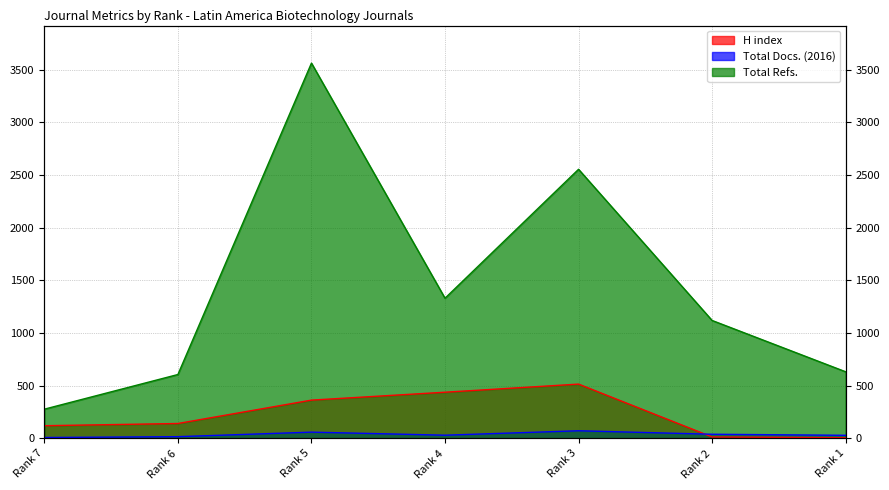

Reading right to left, transcribe all the data shown in this chart.

H index: Rank 1=7	Rank 2=14	Rank 3=516	Rank 4=439	Rank 5=364	Rank 6=142	Rank 7=121
Total Docs. (2016): Rank 1=30	Rank 2=40	Rank 3=73	Rank 4=31	Rank 5=60	Rank 6=17	Rank 7=9
Total Refs.: Rank 1=633	Rank 2=1120	Rank 3=2555	Rank 4=1331	Rank 5=3563	Rank 6=607	Rank 7=278